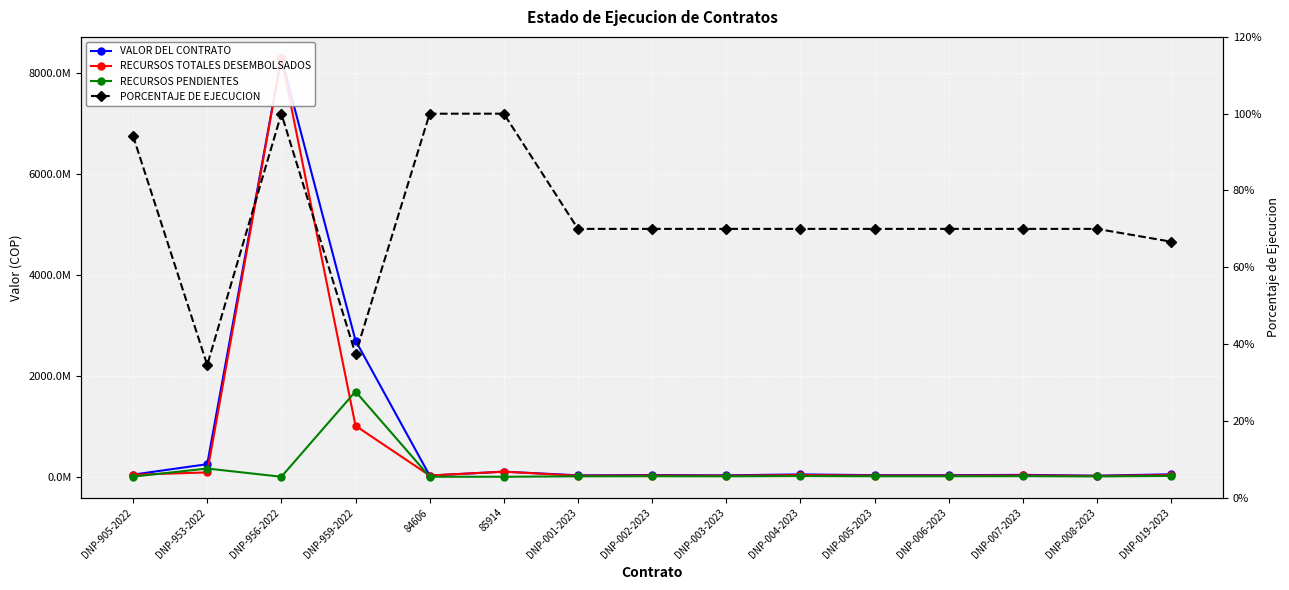

Rank the series at DNP-953-2022 from lowest to highest value.

PORCENTAJE DE EJECUCION, RECURSOS TOTALES DESEMBOLSADOS, RECURSOS PENDIENTES, VALOR DEL CONTRATO